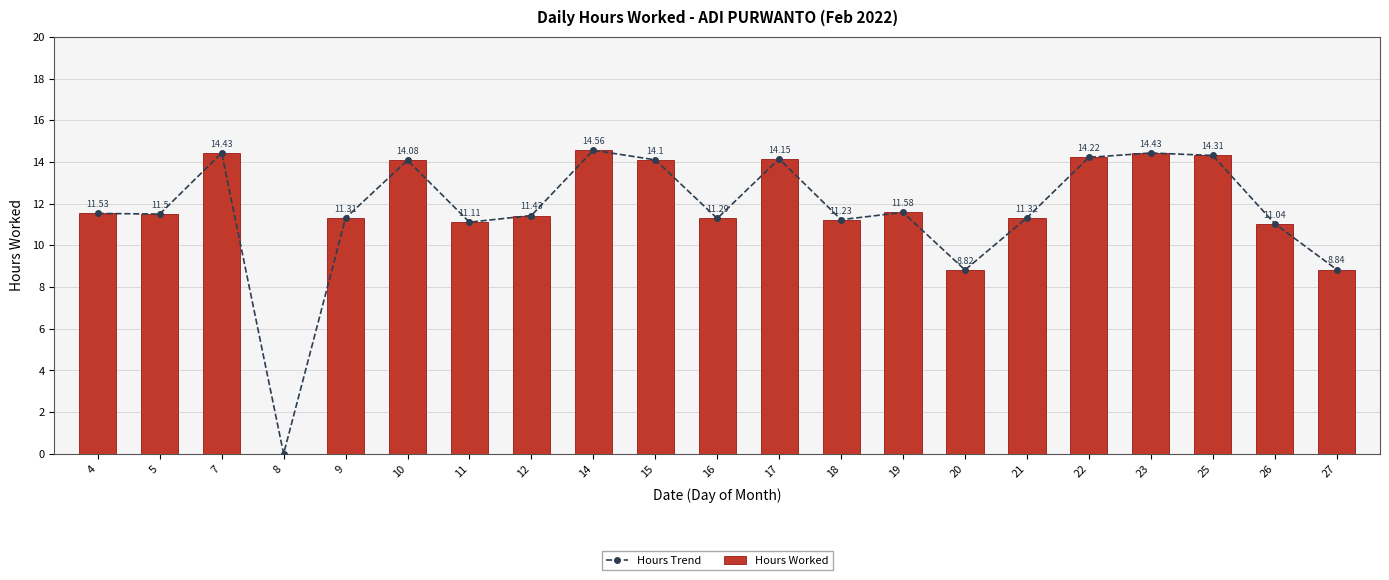

What is the sum of the Hours Trend values at 15 and 22?

28.3